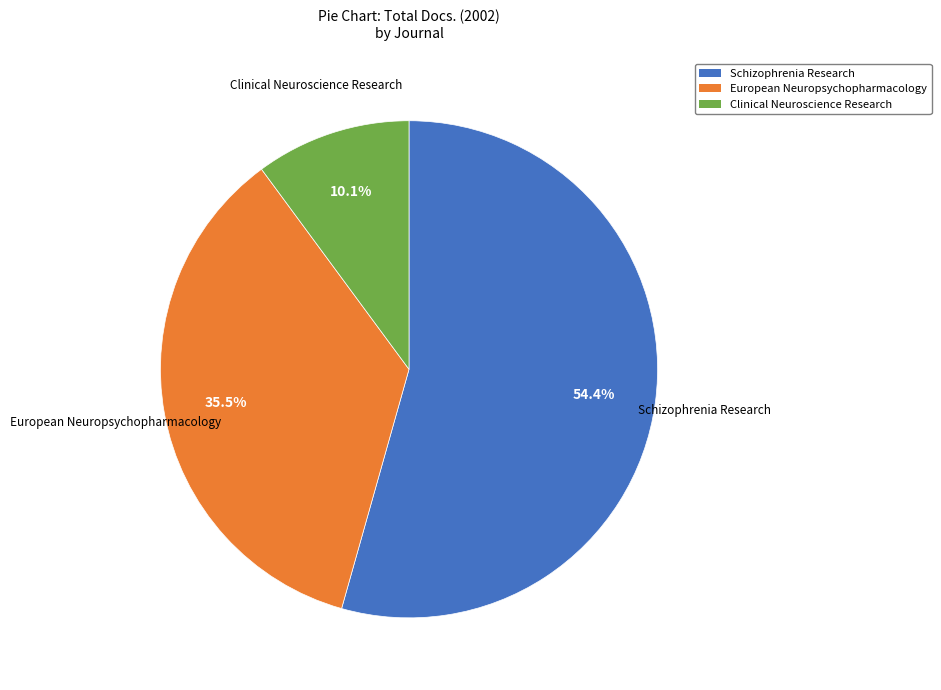

Which slice is the largest?

Schizophrenia Research